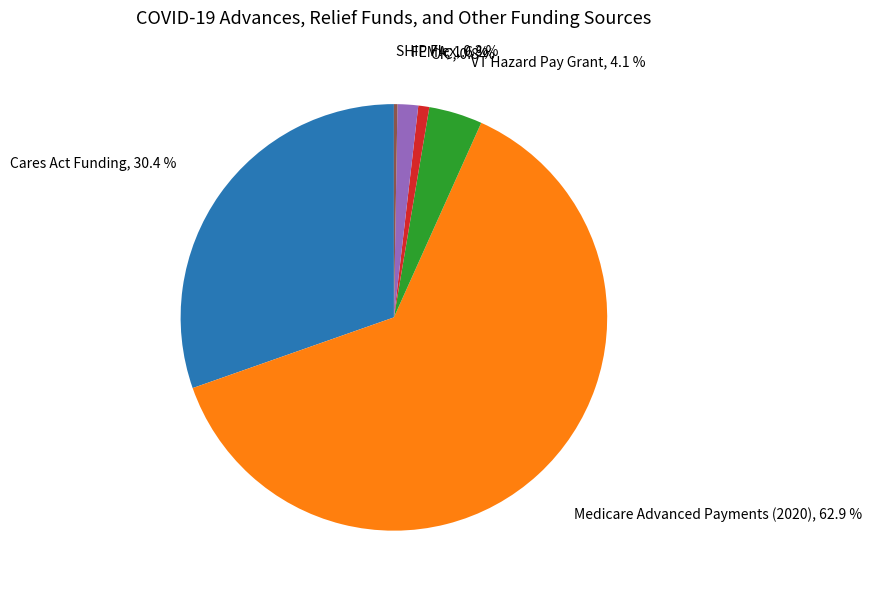

Is there any slice that represents more than half of the pie?

Yes